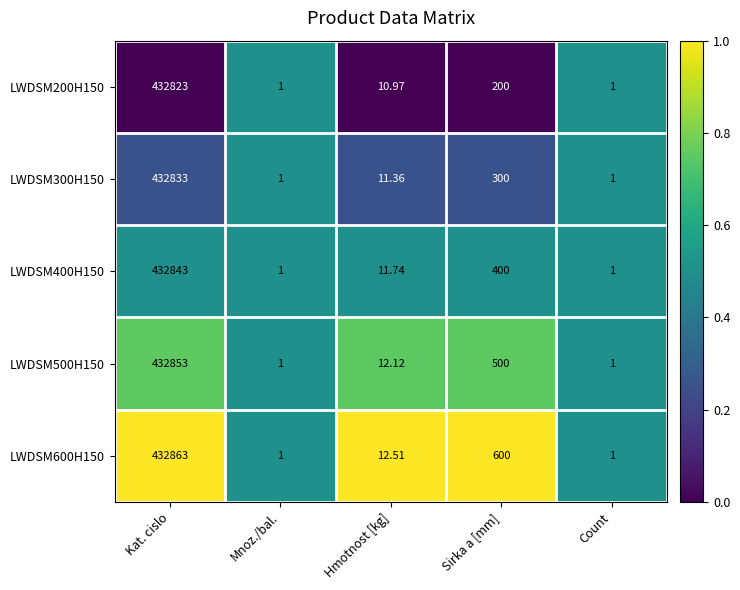

What is the total value across all series at Hmotnost [kg]?

58.7